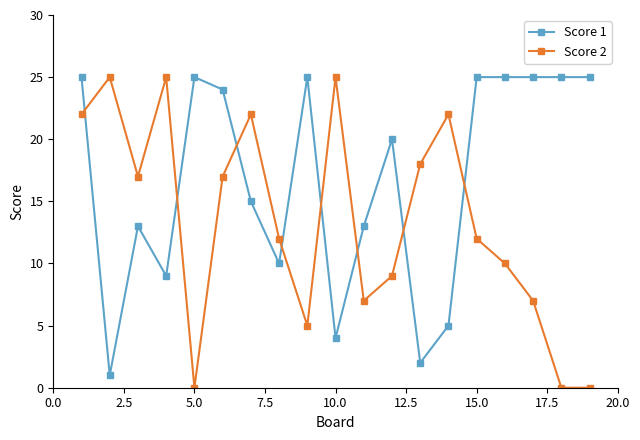

Which series has the largest total across all categories?

Score 1